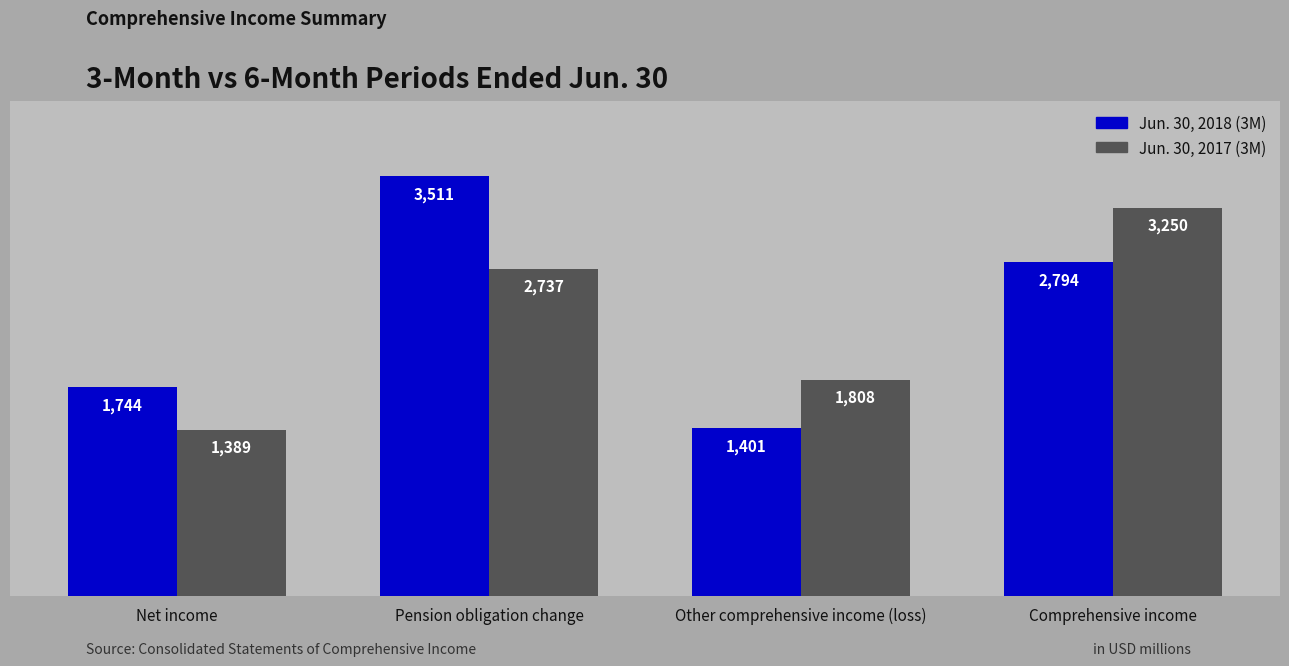

How many Jun. 30, 2018 (3M) values are between 1744 and 3511?

3